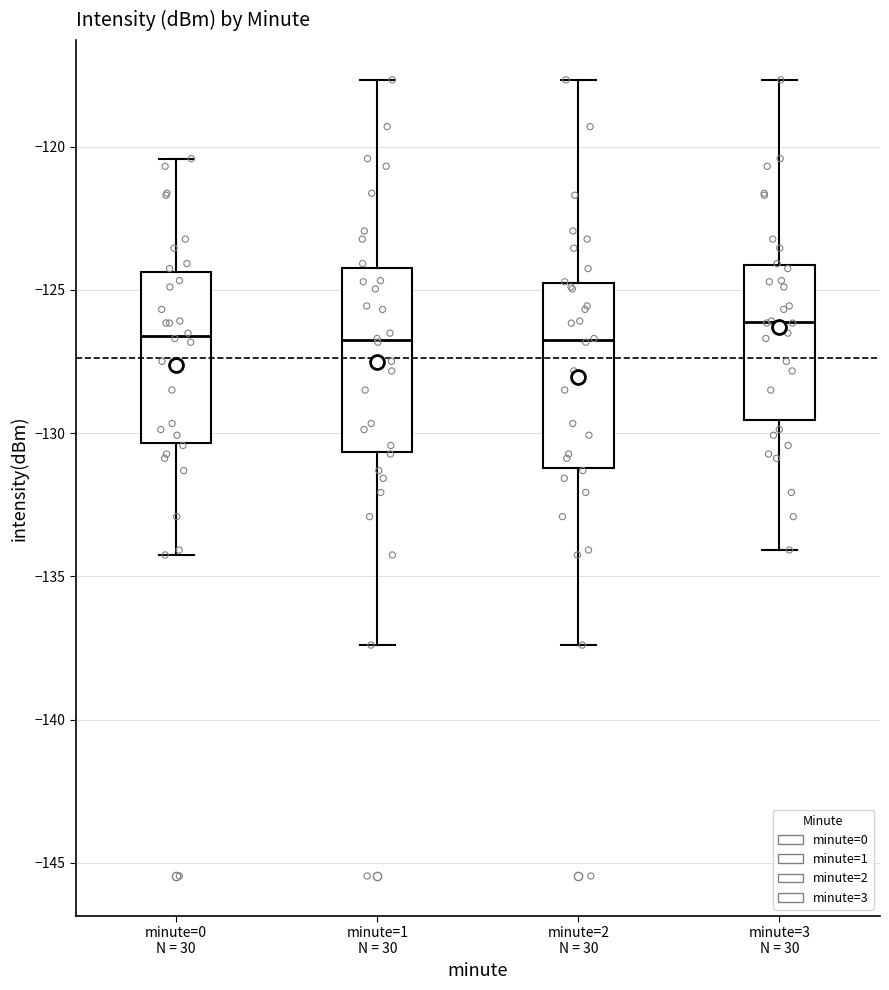

Where does the median line of the box for minute=3 N = 30 sit on the y-axis? The values are not printed on the chart, so give them approximately, as read against the axis.

-126.0